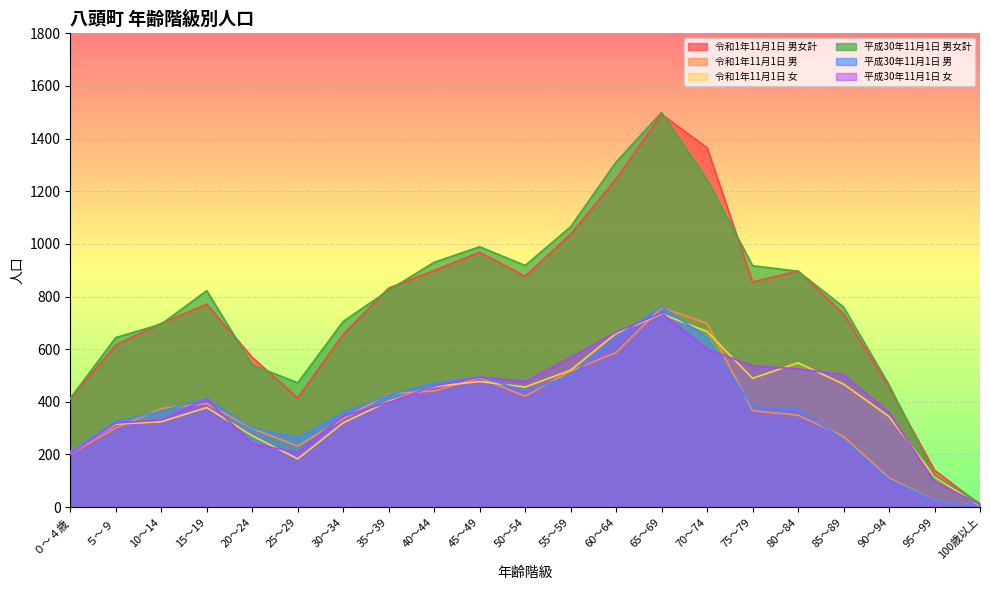

What is the total value across all series at 85～89?

2990